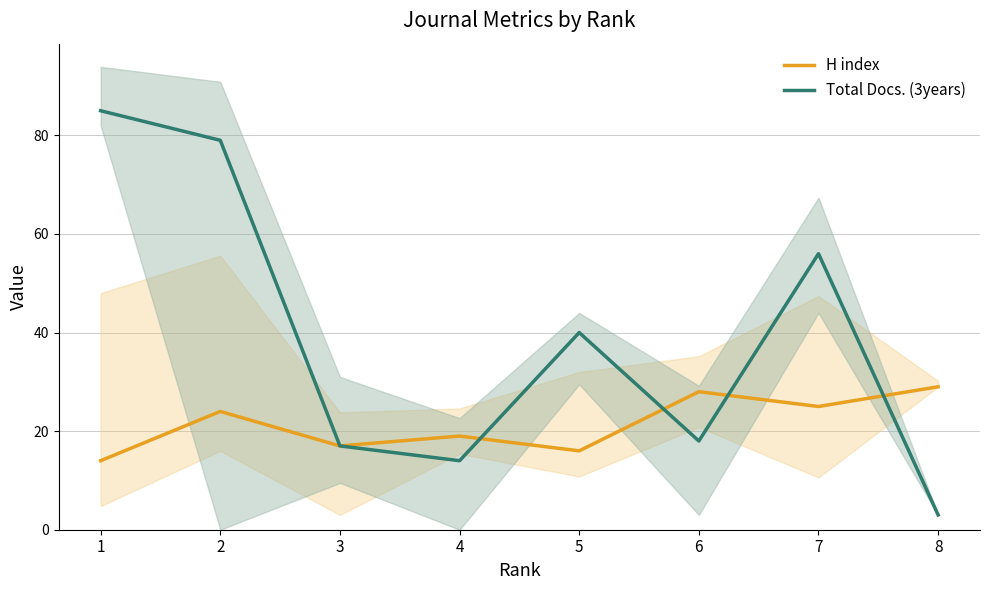

How many times do Total Docs. (3years) and H index cross each other?

4